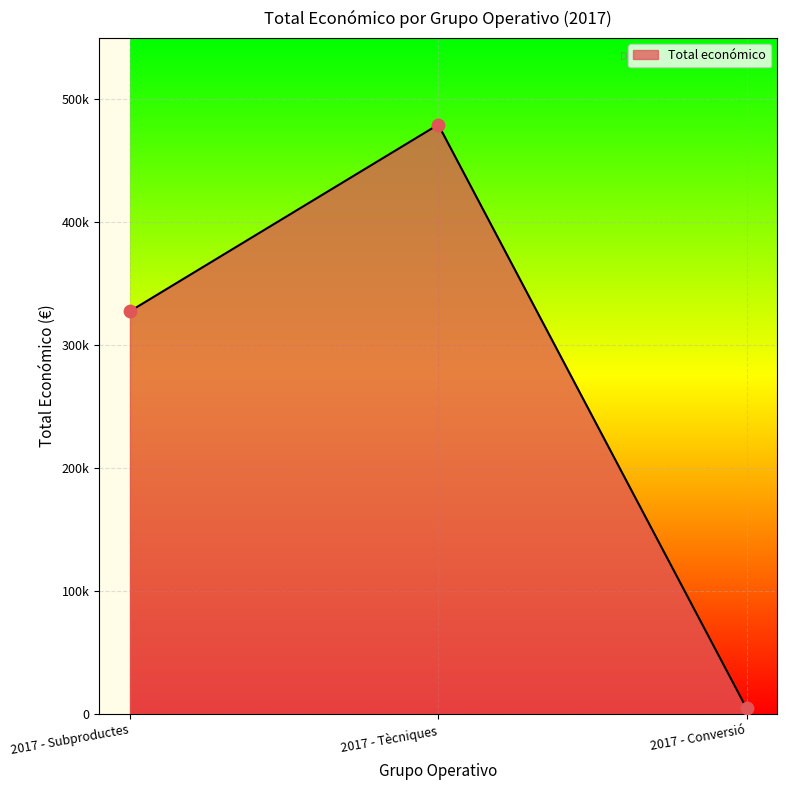

What is the change in value from 2017 - Tècniques to 2017 - Conversió?

-474675